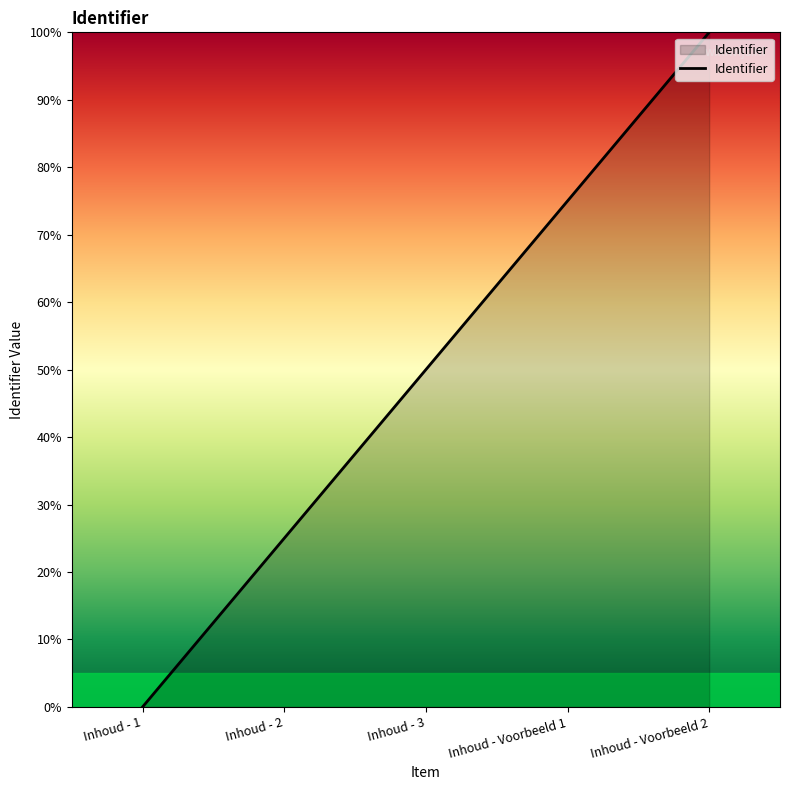

Does the chart display data point markers on the line(s)?

No